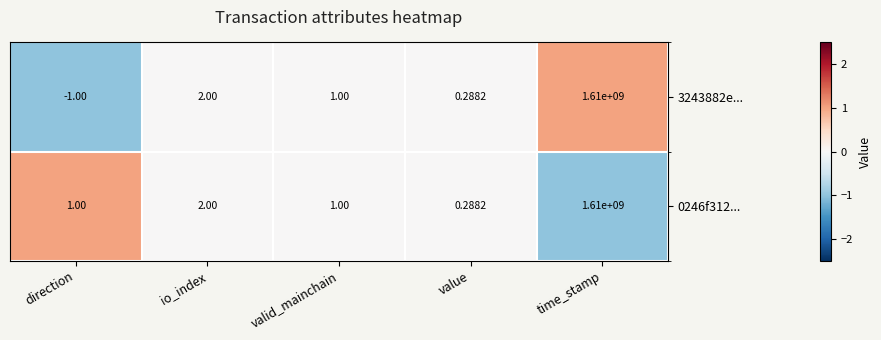

At which label is 0246f312... closest to 805000000?

io_index